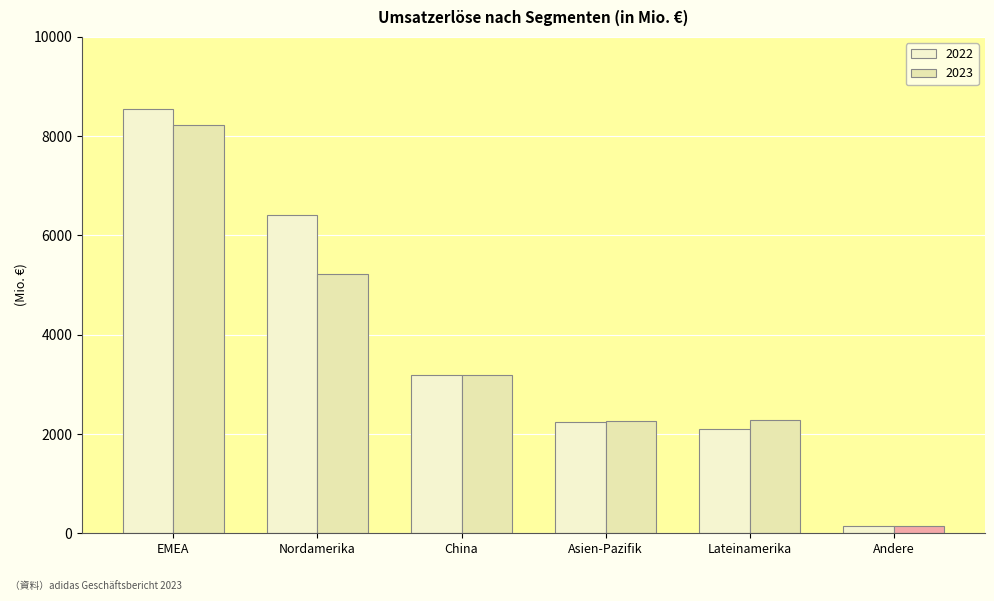

Are the bars grouped side by side (vs. stacked)?

Yes